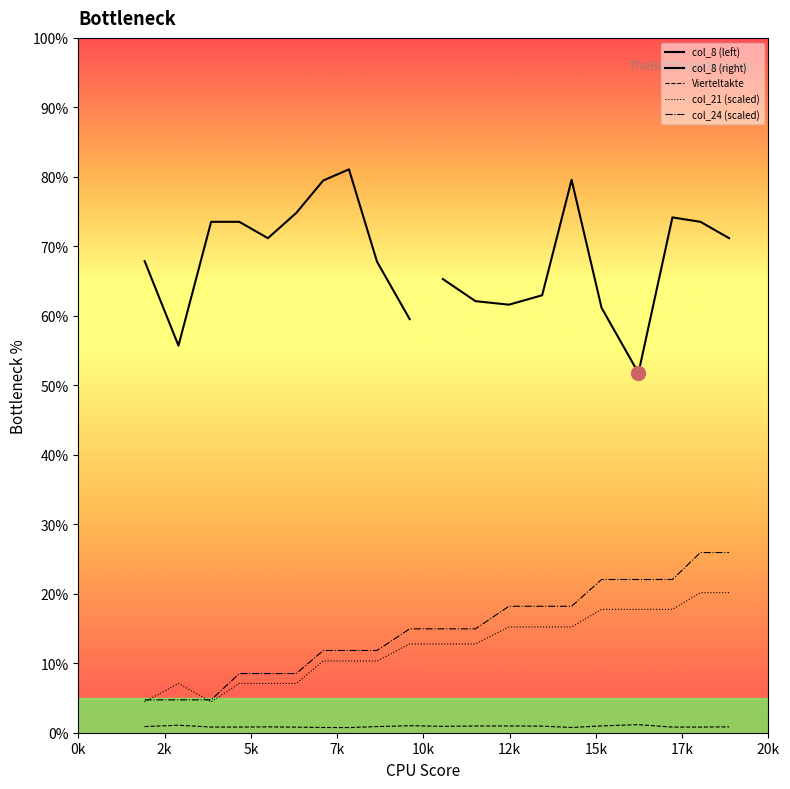

What is the label of the 2nd point from the right?

18.03